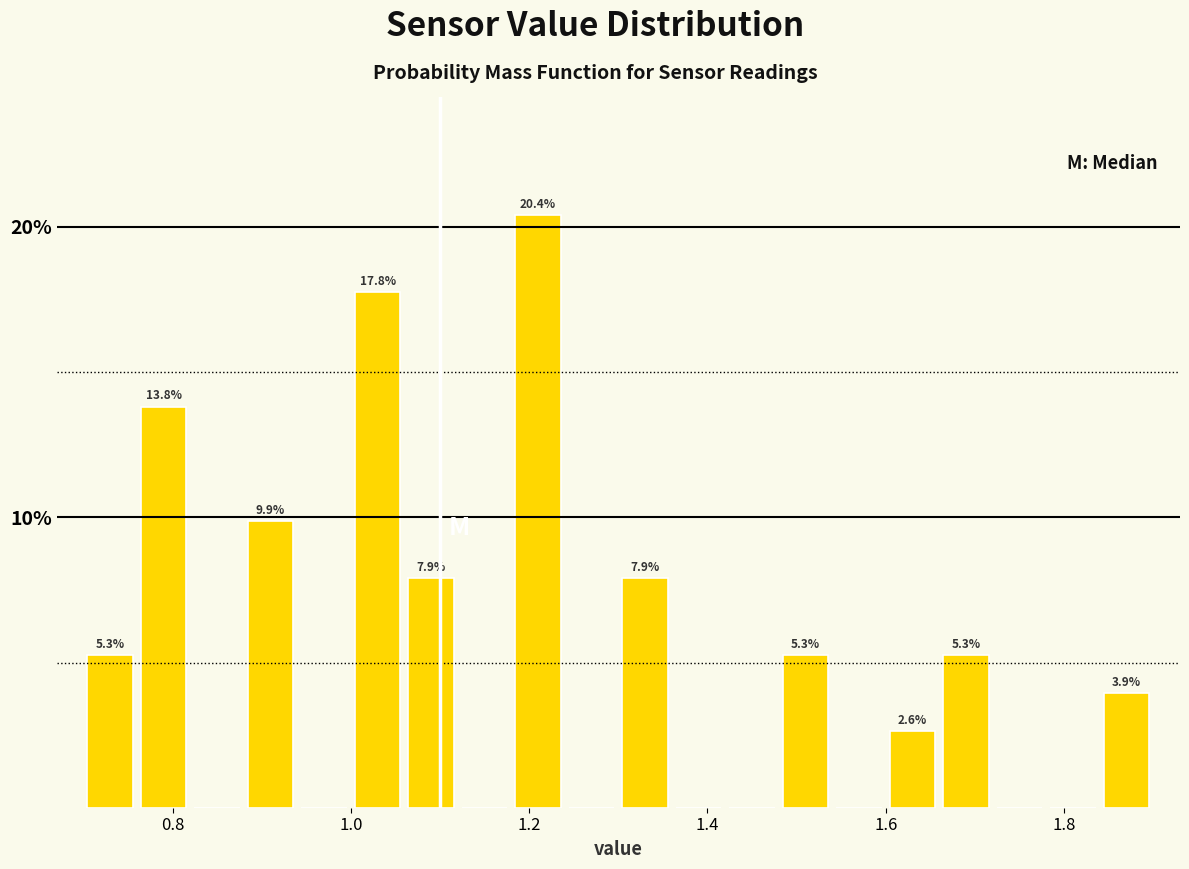

Read against the x-axis, roughly where is the centre of the tallest bar?

1.22